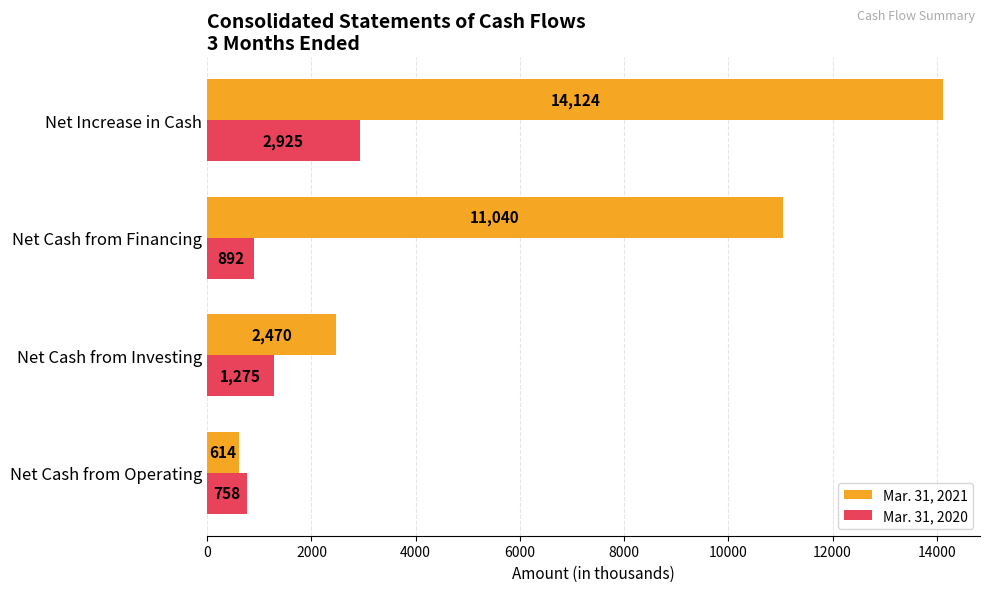

How many Mar. 31, 2021 values are between 2470 and 14124?

3